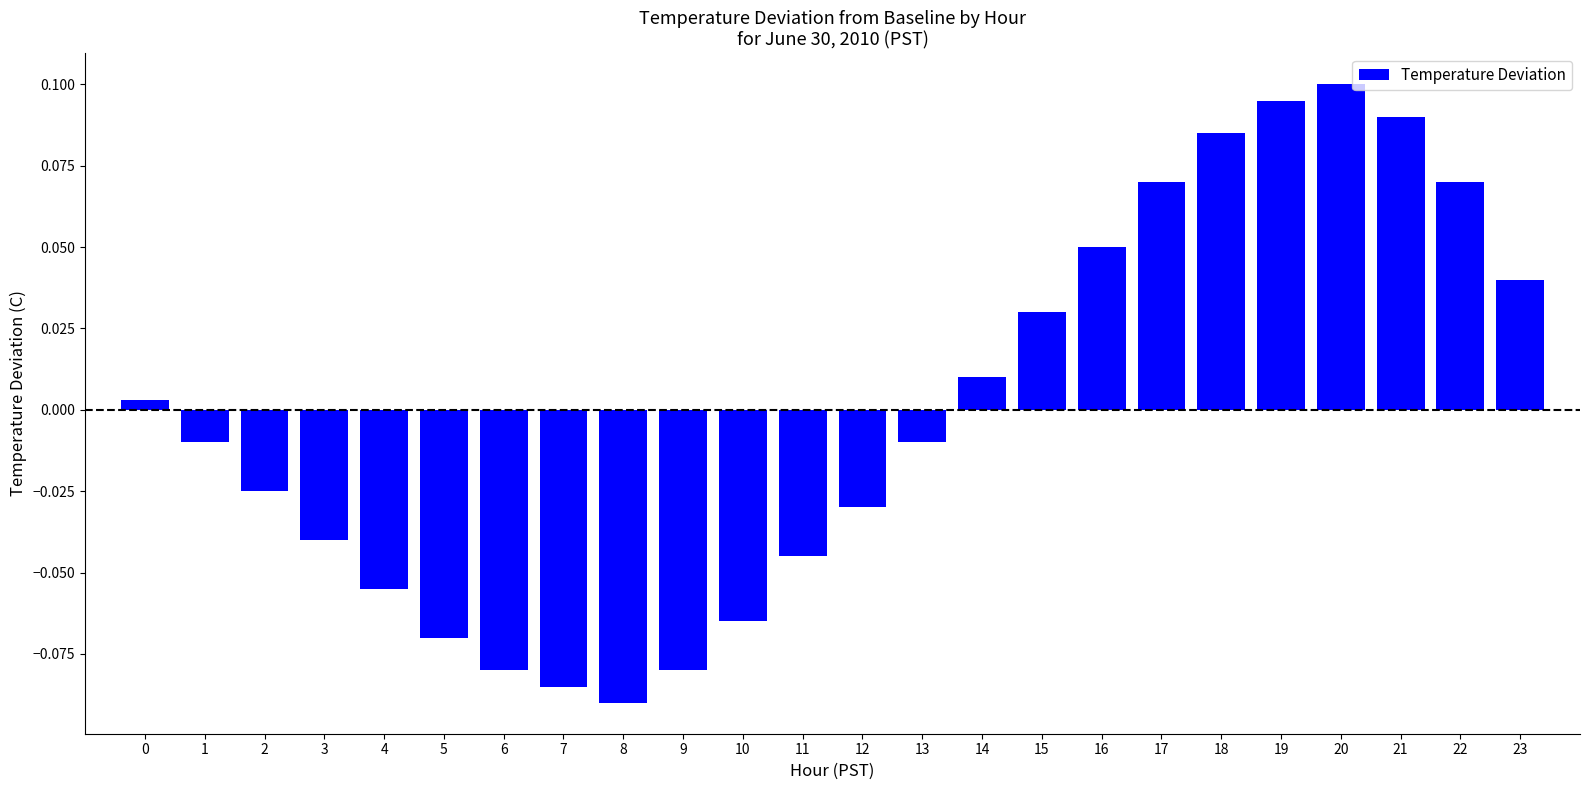

What is the difference between the maximum and second lowest values?

0.2